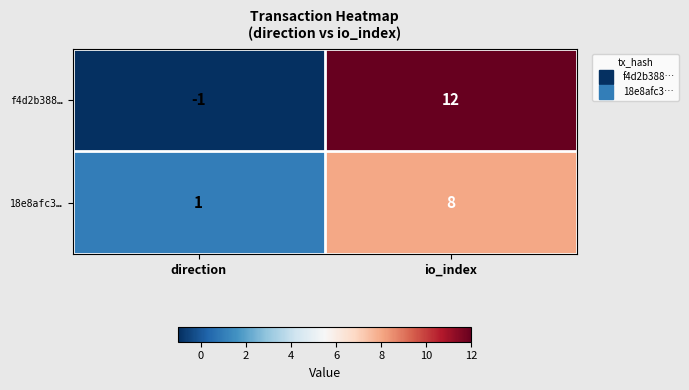

Where is 18e8afc3… nearest to the value 4?

direction